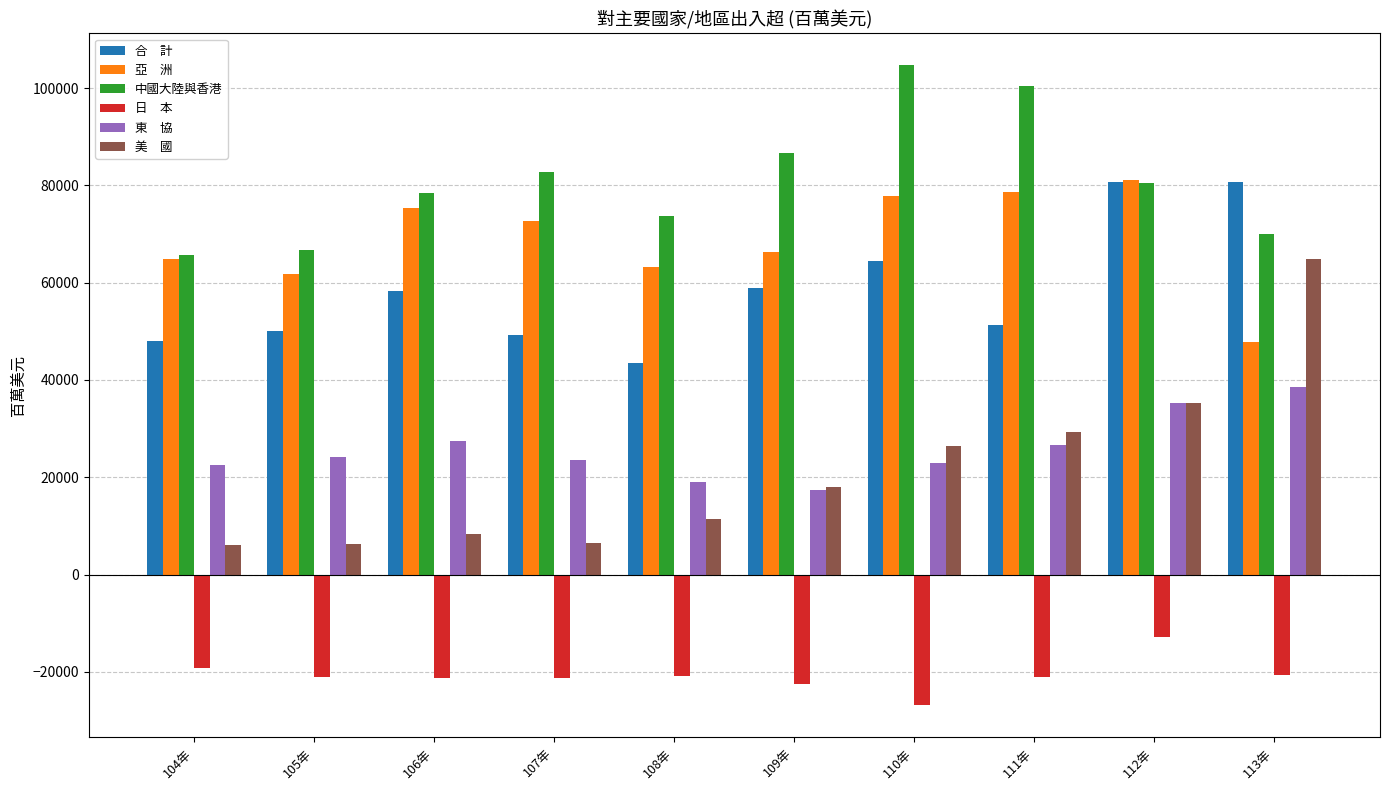

What is the maximum value shown in the chart?

104680.8